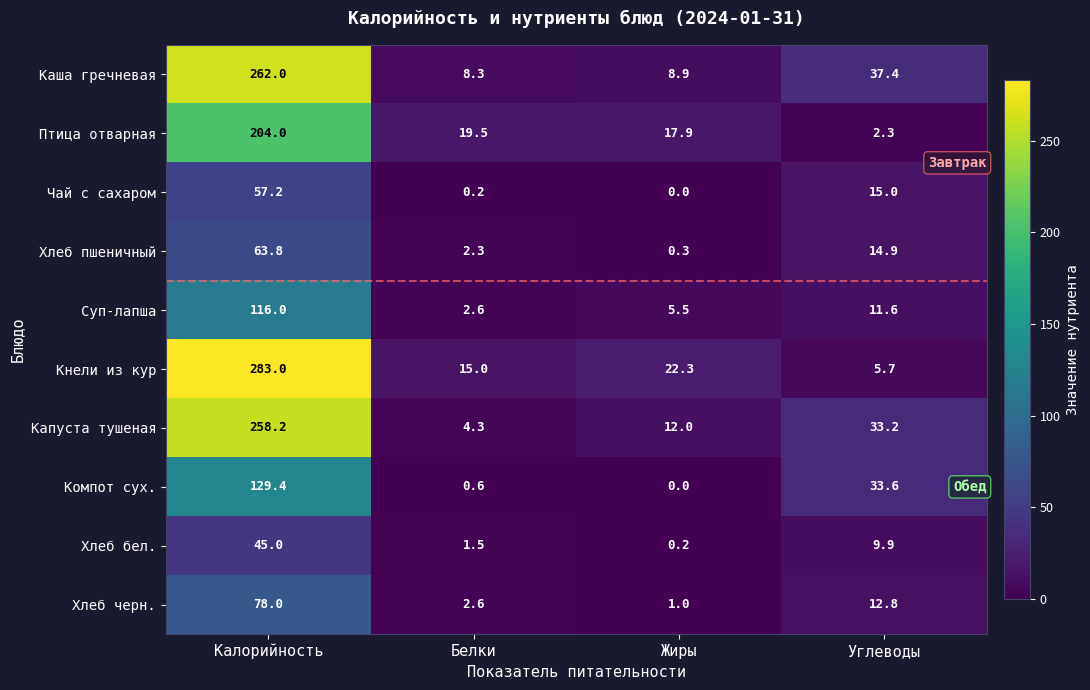

Is it true that Хлеб бел. equals 73.5 at Калорийность?

False